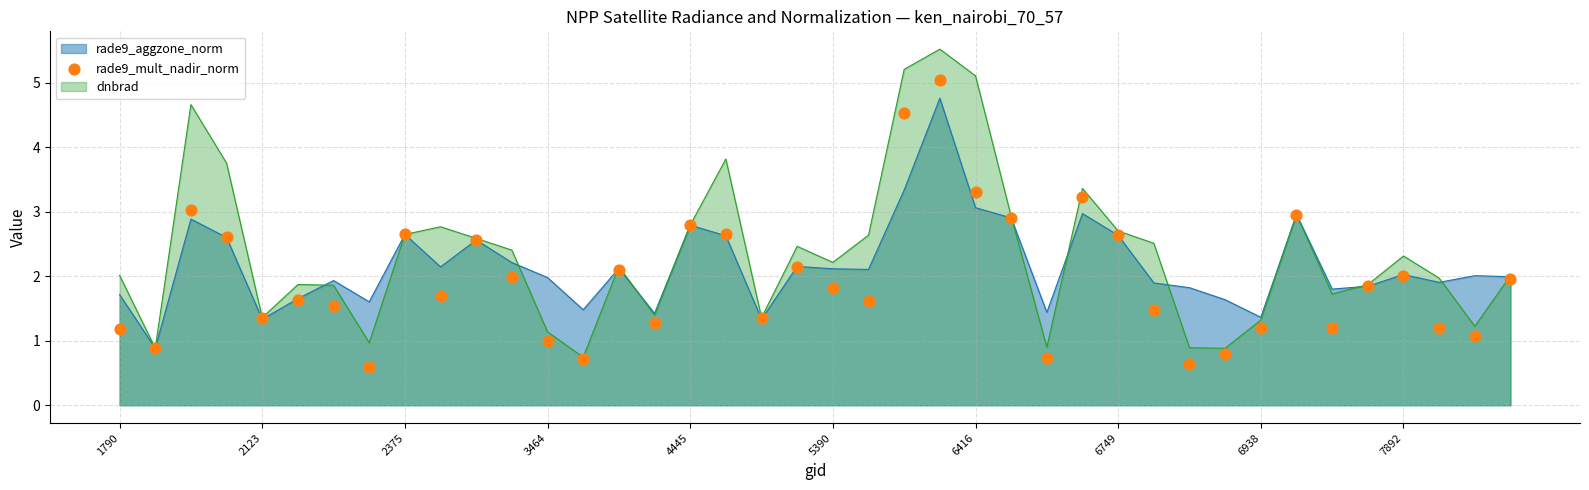

What is the lowest value of the rade9_aggzone_norm series?

0.9